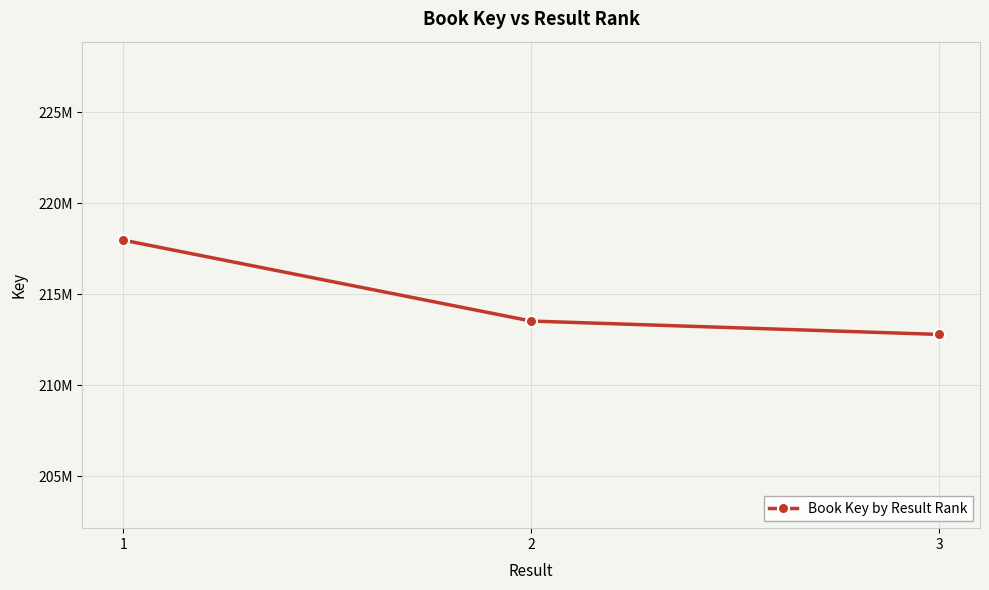

What is the average value?

214764673